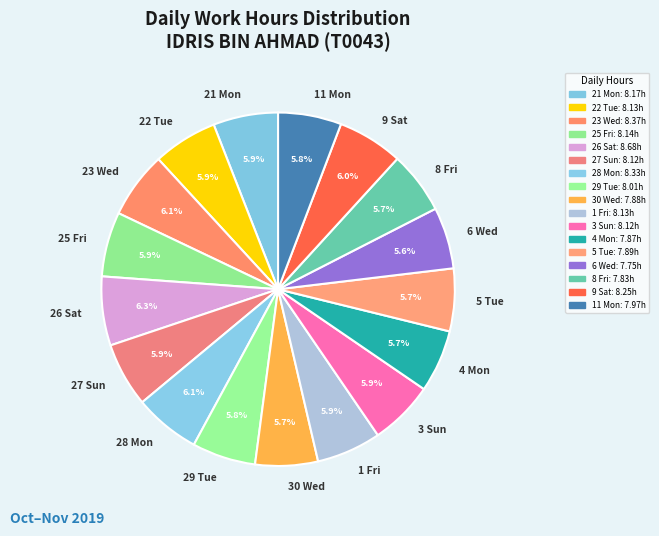

Is 4 Mon the majority of the pie?

No